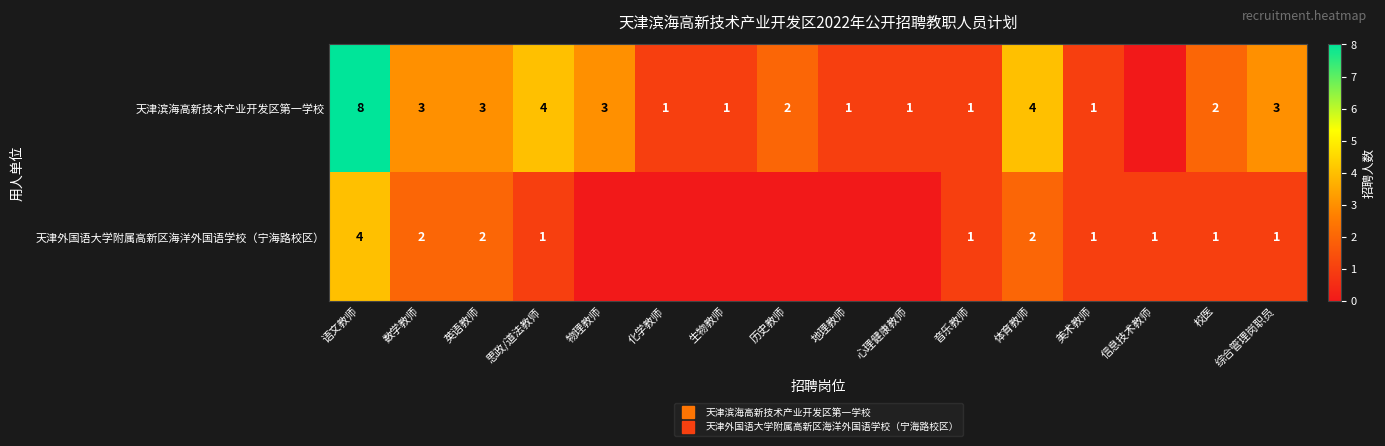

Is the value of 天津外国语大学附属高新区海洋外国语学校（宁海路校区） at 英语教师 greater than the value of 天津滨海高新技术产业开发区第一学校 at 信息技术教师?

Yes